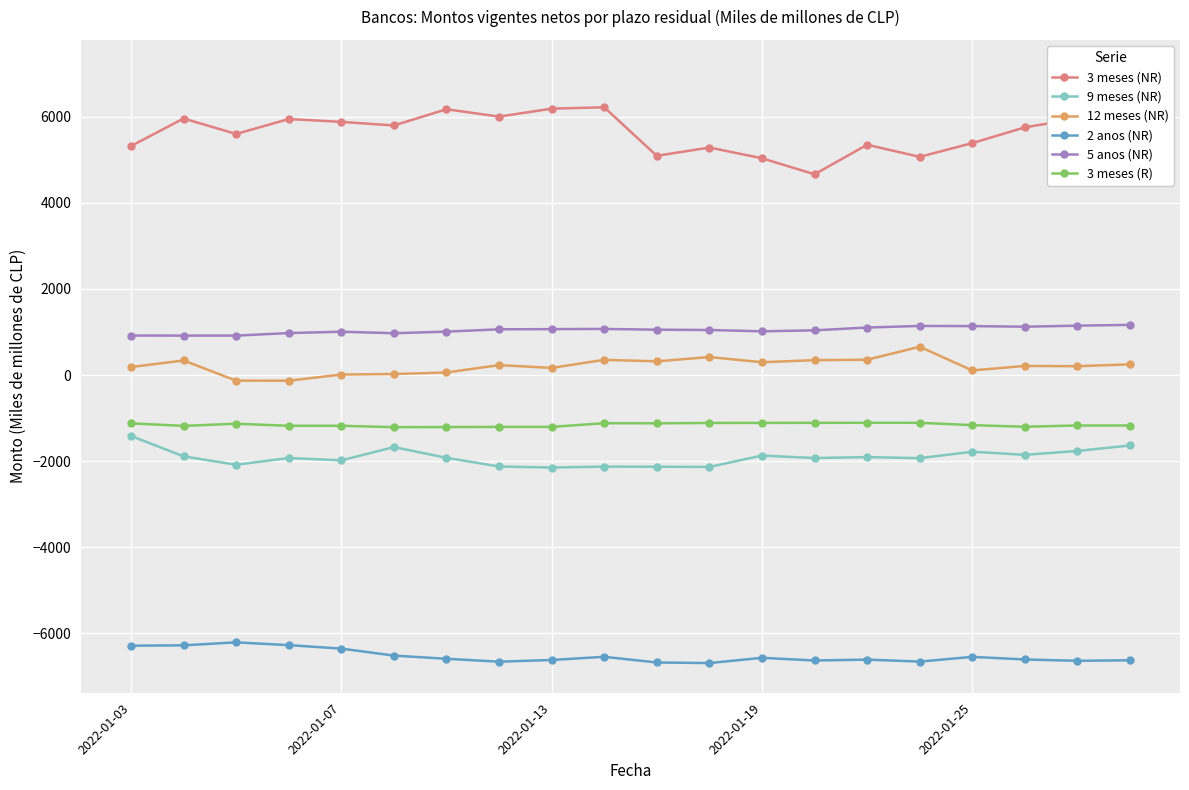

The 9 meses (NR) series shows -361.0 at 18. True or false?

False